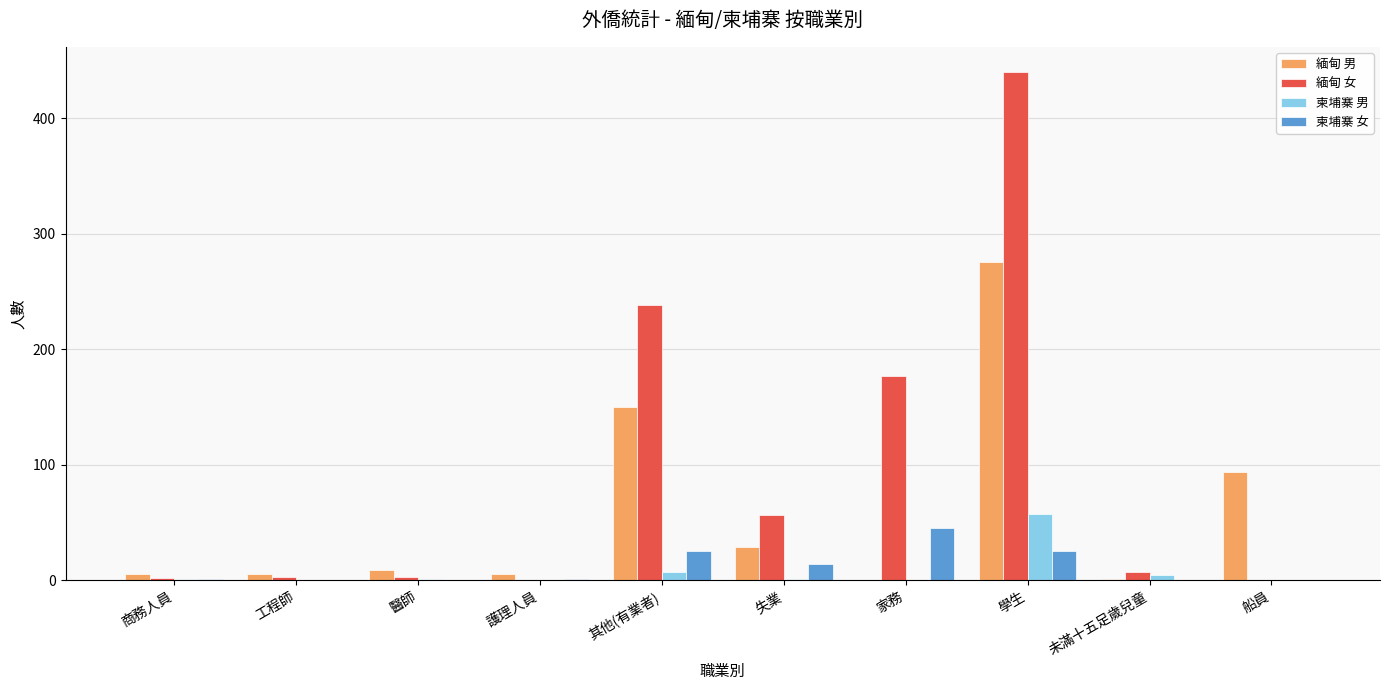

Which series has the largest range (max minus min)?

緬甸 女